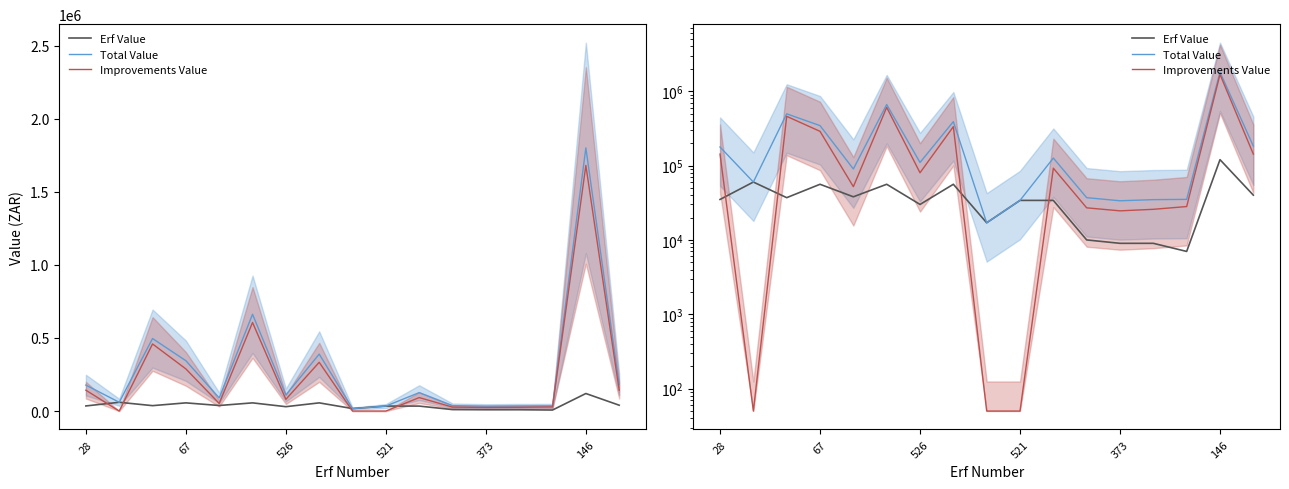

What value does the Improvements Value series have at 13, to the nearest 10?

25800